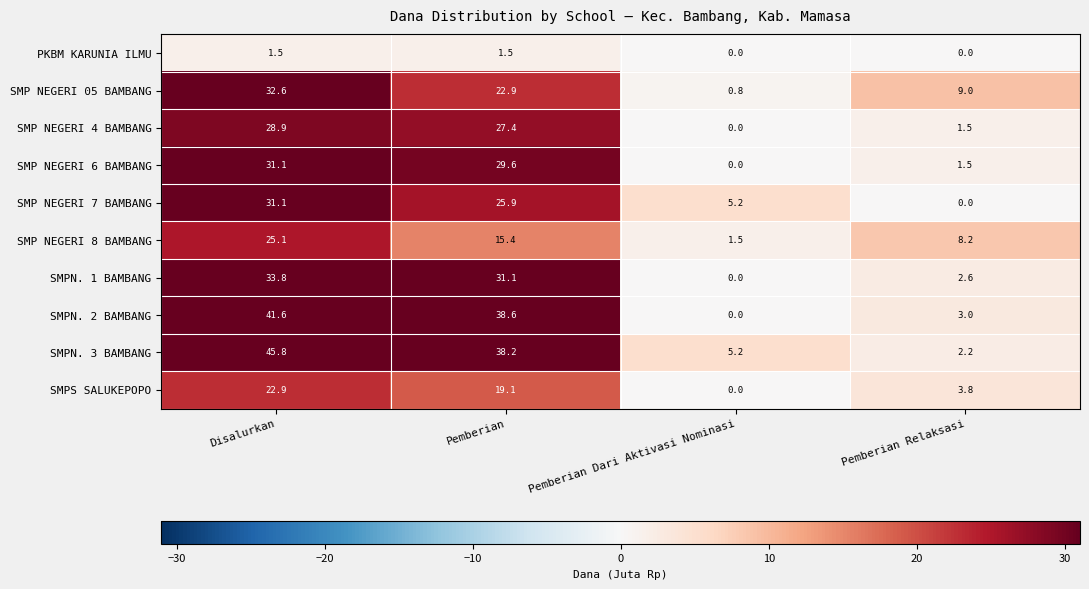

Which series has the largest total across all categories?

SMPN. 3 BAMBANG